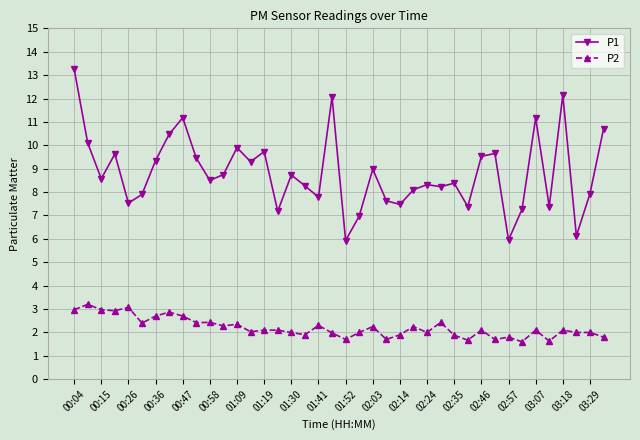

How many lines are shown in the chart?

2